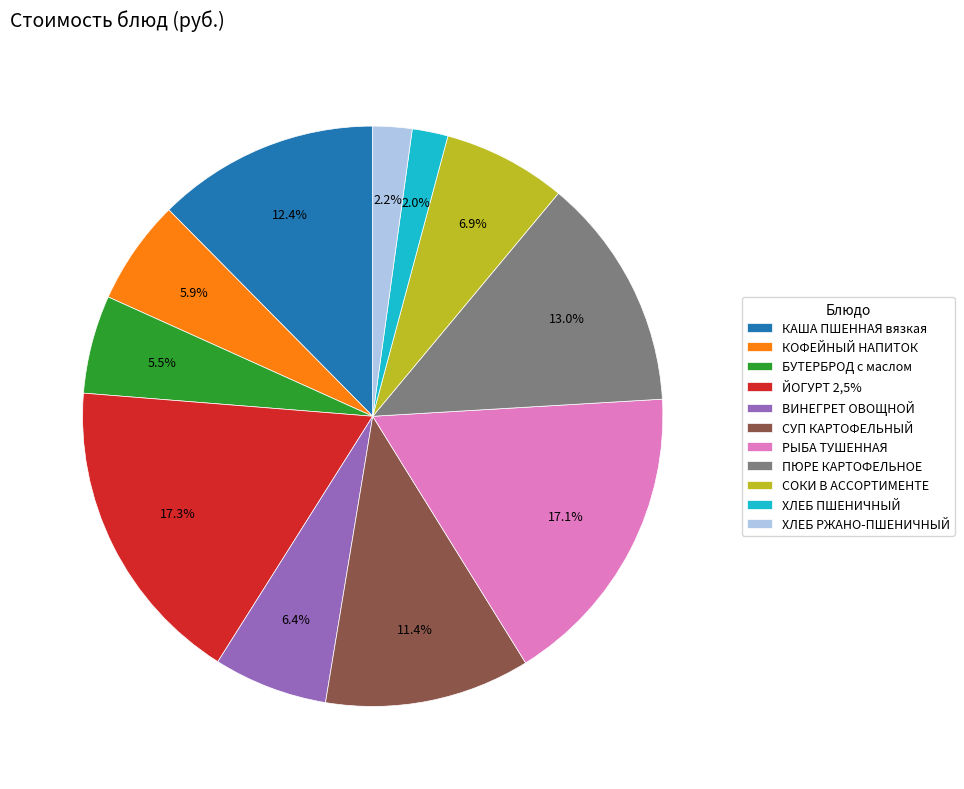

To the nearest percent, what percentage of the pie is ПЮРЕ КАРТОФЕЛЬНОЕ?

13%